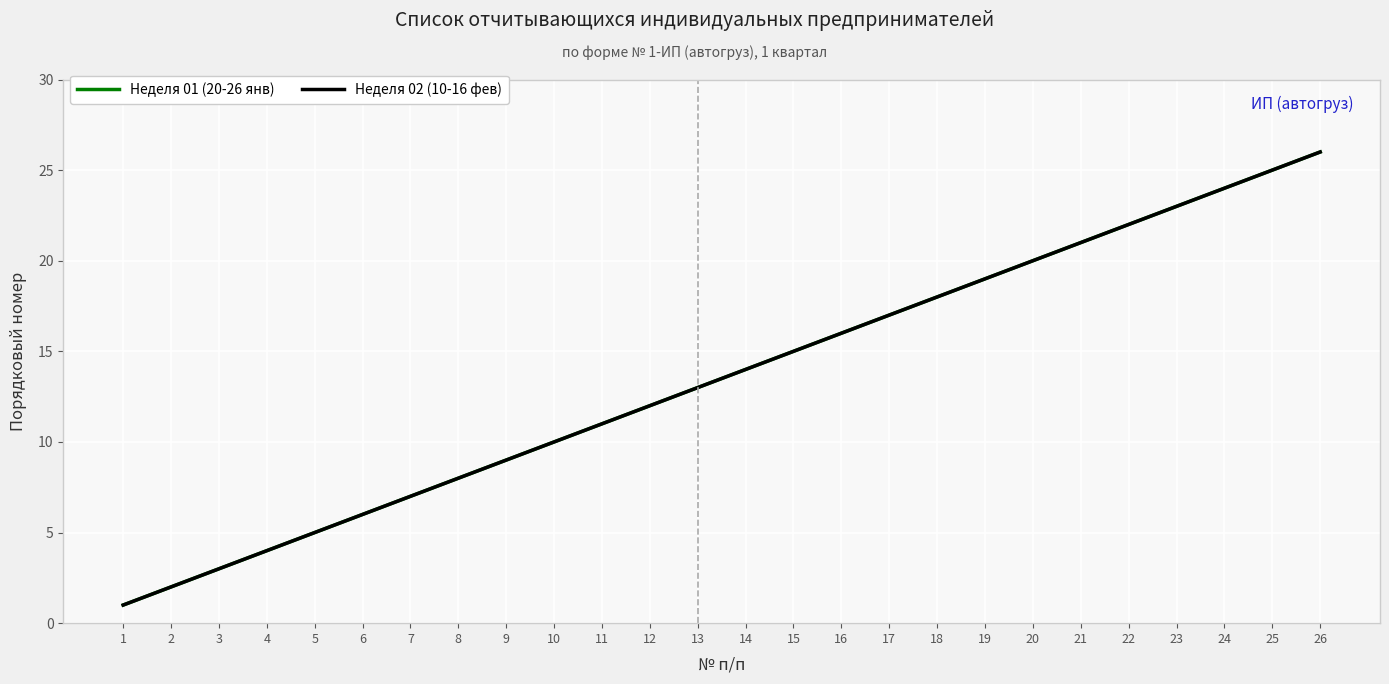

List the labels in order of Неделя 01 (20-26 янв) value, smallest first.

1, 2, 3, 4, 5, 6, 7, 8, 9, 10, 11, 12, 13, 14, 15, 16, 17, 18, 19, 20, 21, 22, 23, 24, 25, 26